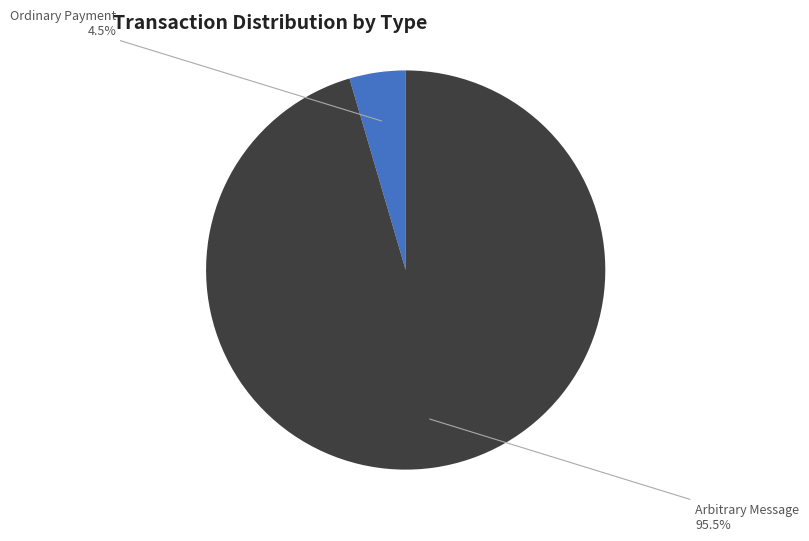

What is the largest slice in the pie chart?

Arbitrary Message